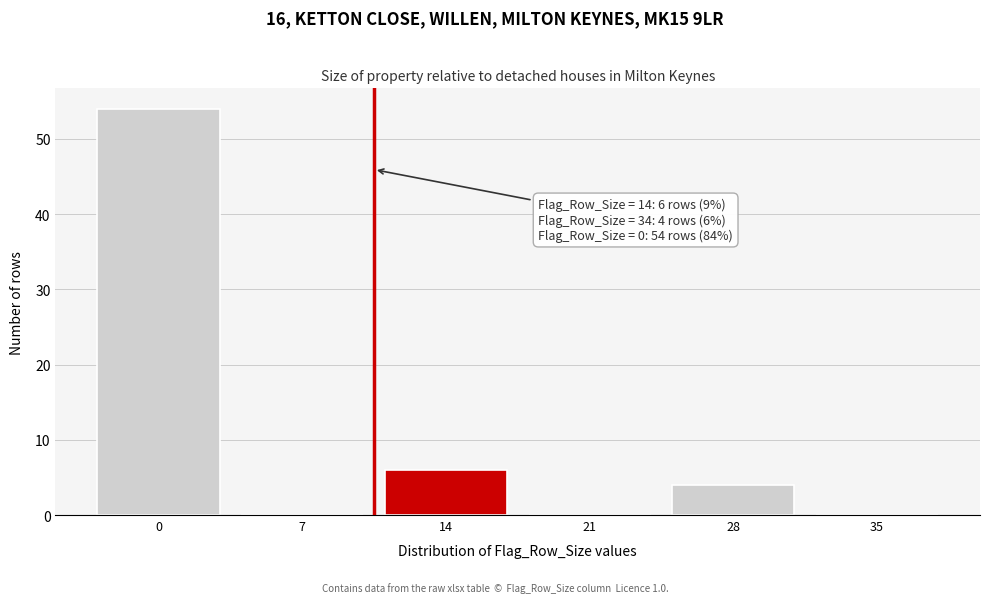

Reading right to left, transcribe all the data shown in this chart.

35=0	28=4	21=0	14=6	7=0	0=54